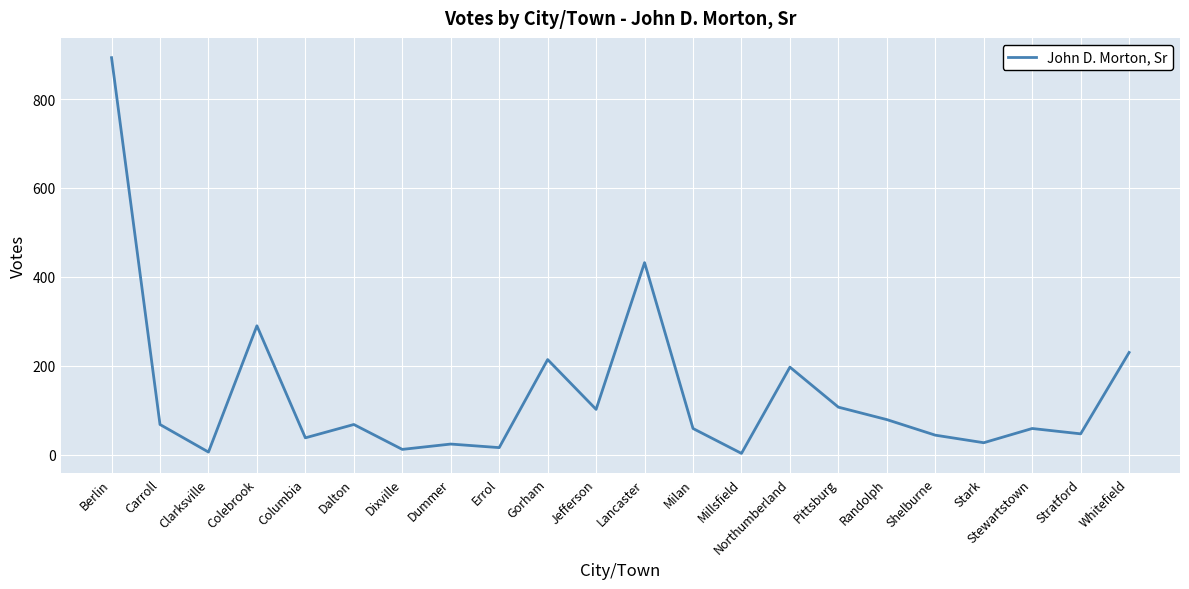

Does the chart have visible grid lines?

Yes